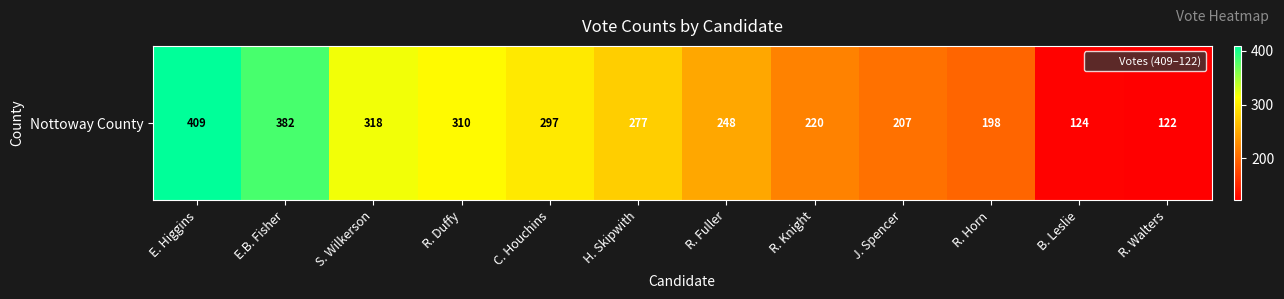

The chart shows a value of 382 at E.B. Fisher. True or false?

True